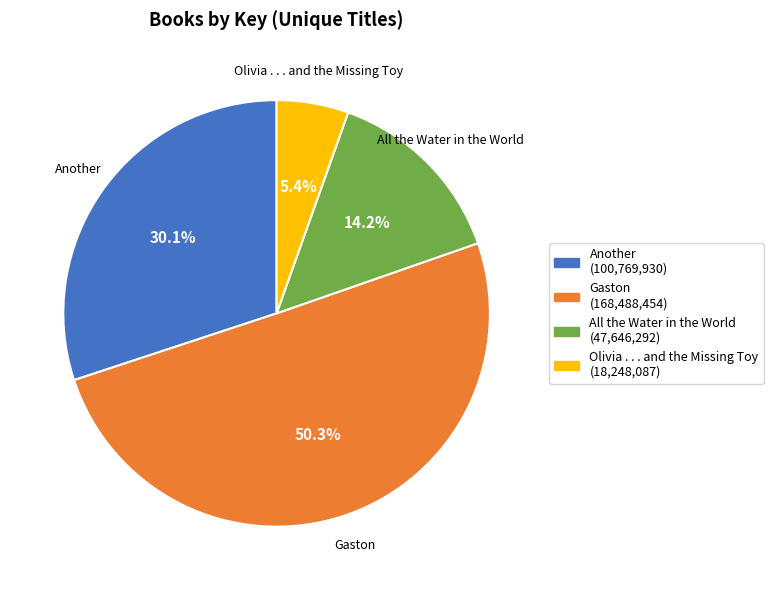

Which category has the biggest portion of the pie?

Gaston (168,488,454)